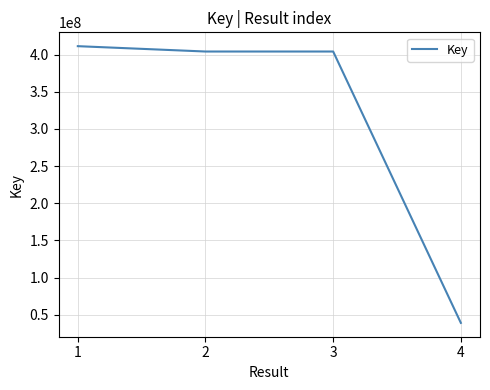

The value at 1 is 411290002. True or false?

True